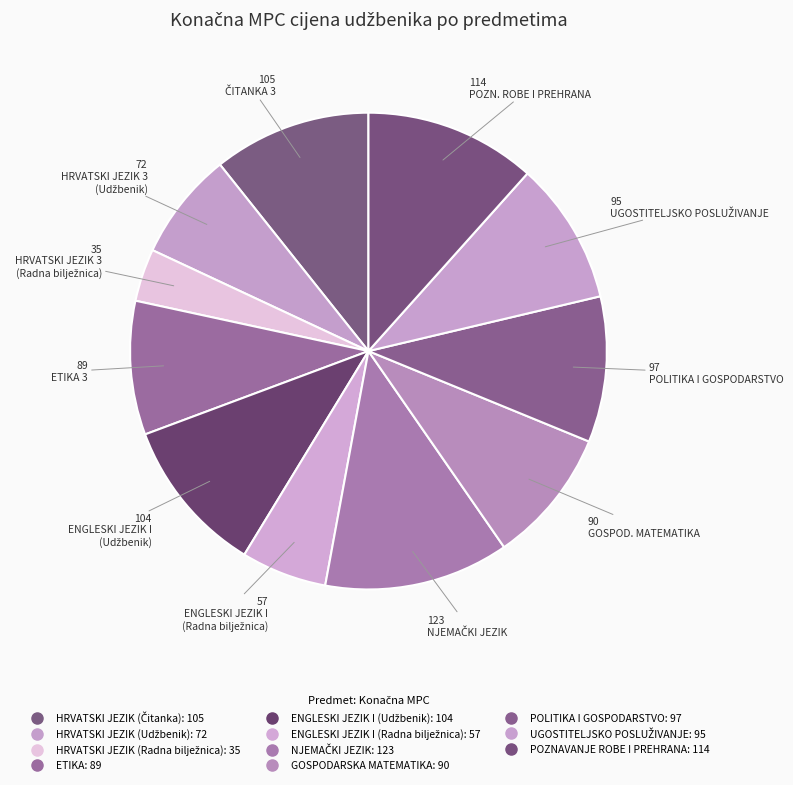

Count the number of slices in the pie.

11